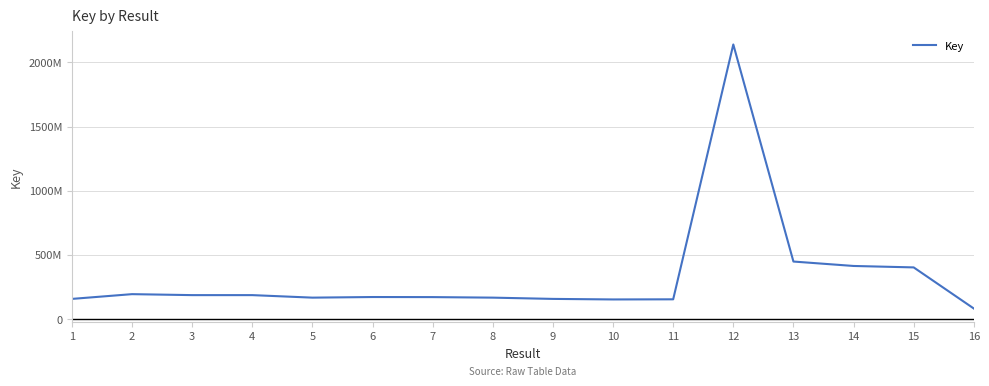

What is the maximum value shown in the chart?

2140567496